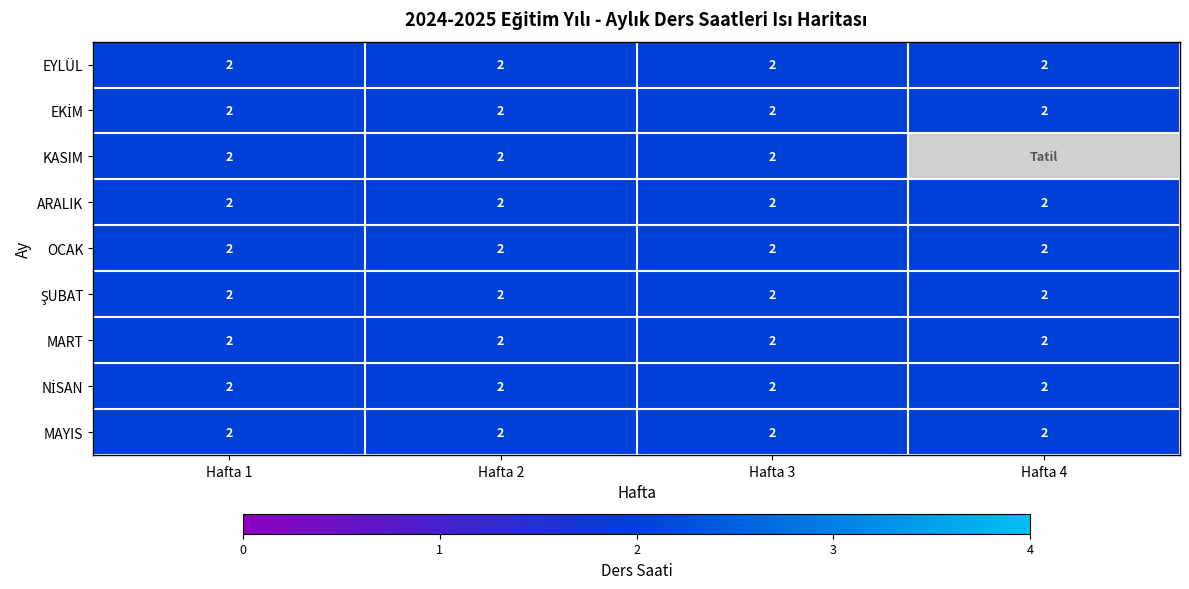

The value of OCAK at Hafta 3 is 3. True or false?

False